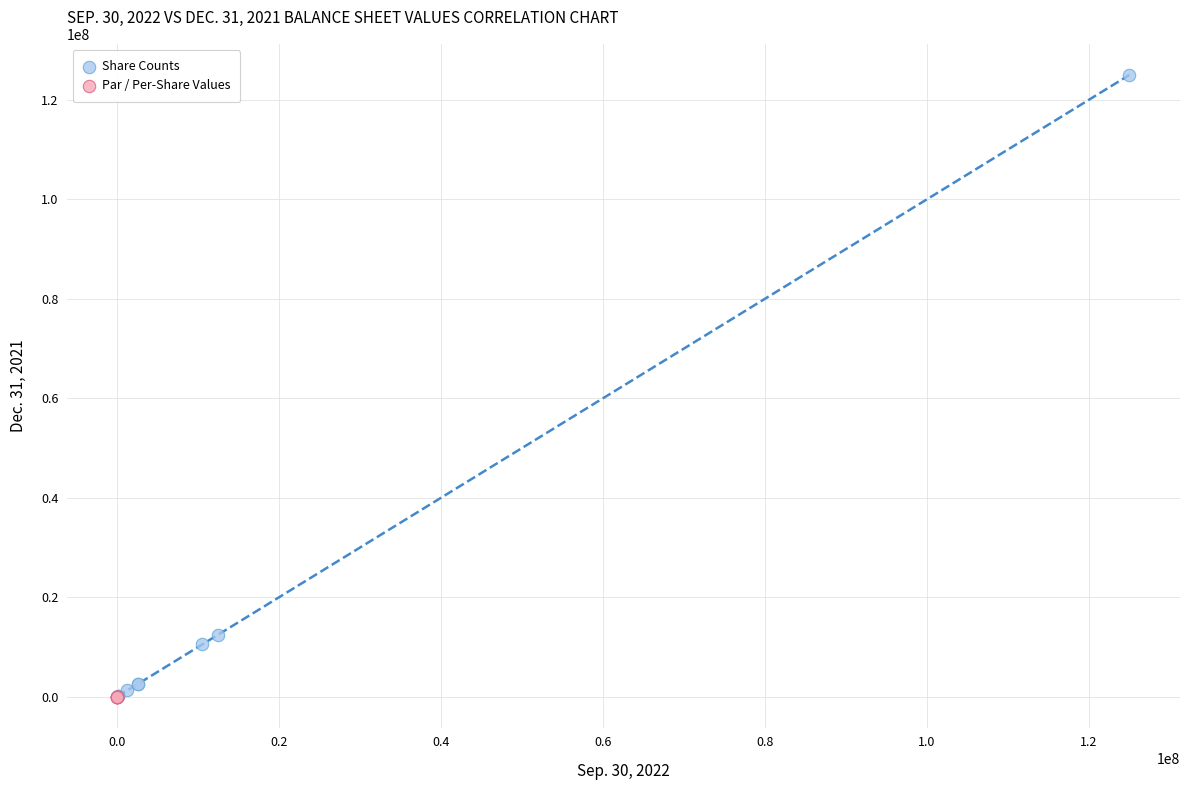

Which series has the largest Y range (max minus min)?

Share Counts